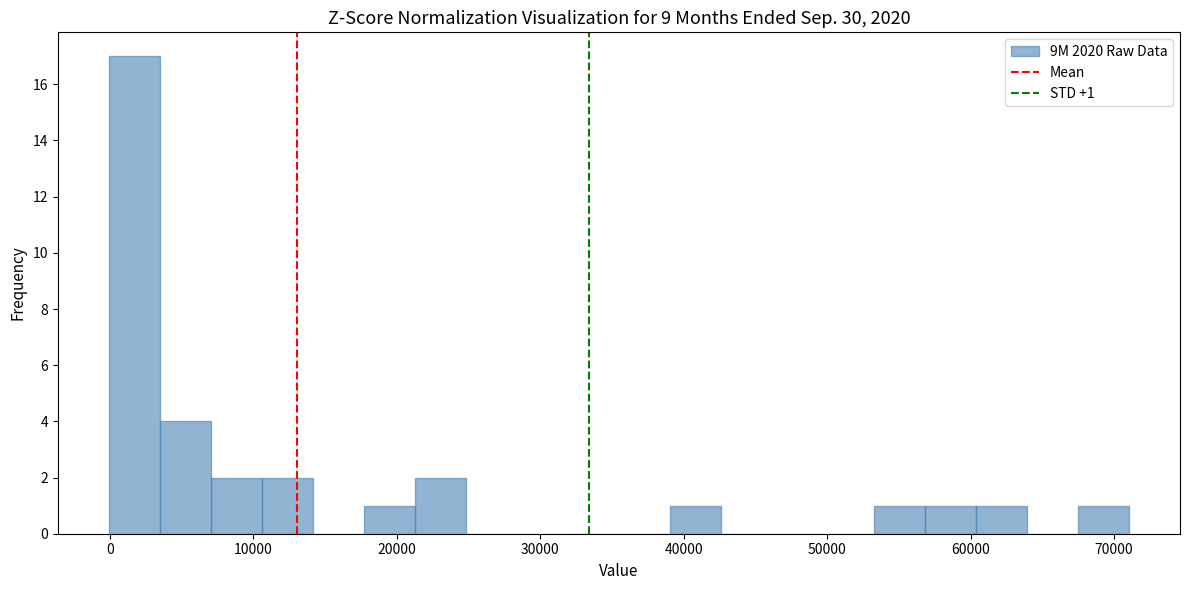

Read against the x-axis, roughly where is the centre of the tallest bar?

2000